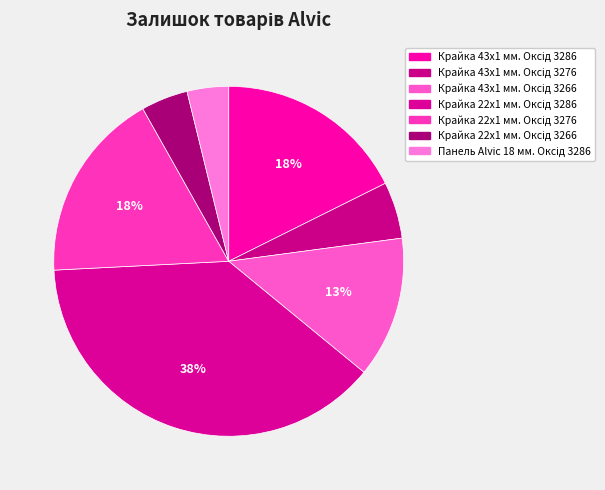

Which category has the smallest portion of the pie?

Панель Alvic 18 мм. Оксід 3286